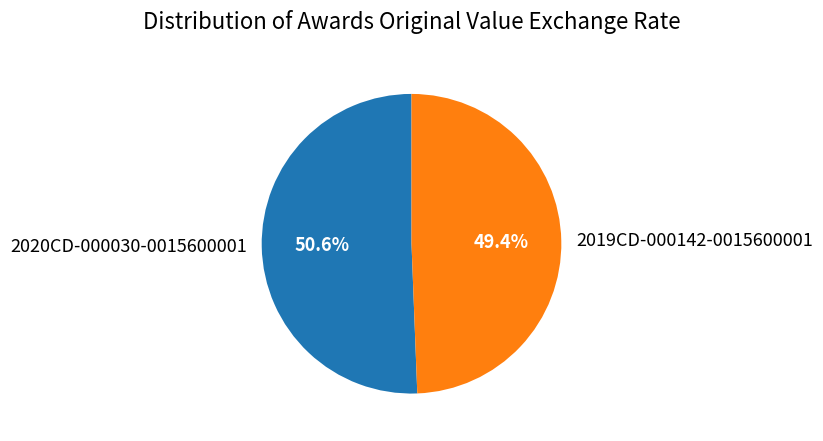

What percentage is NOT represented by 2020CD-000030-0015600001?

49.4%